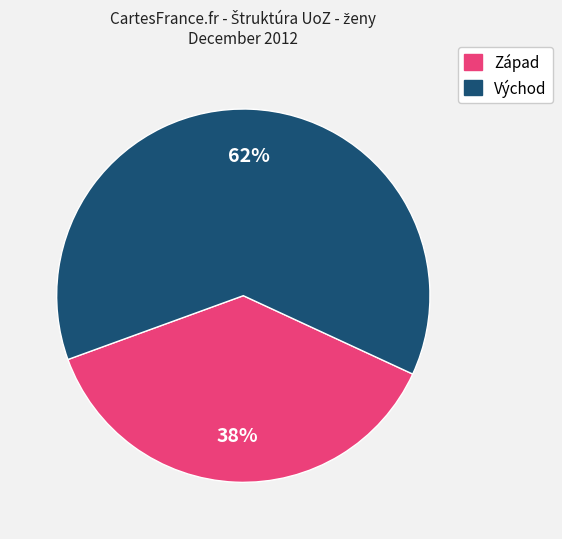

To the nearest percent, what is the average slice percentage?

50%